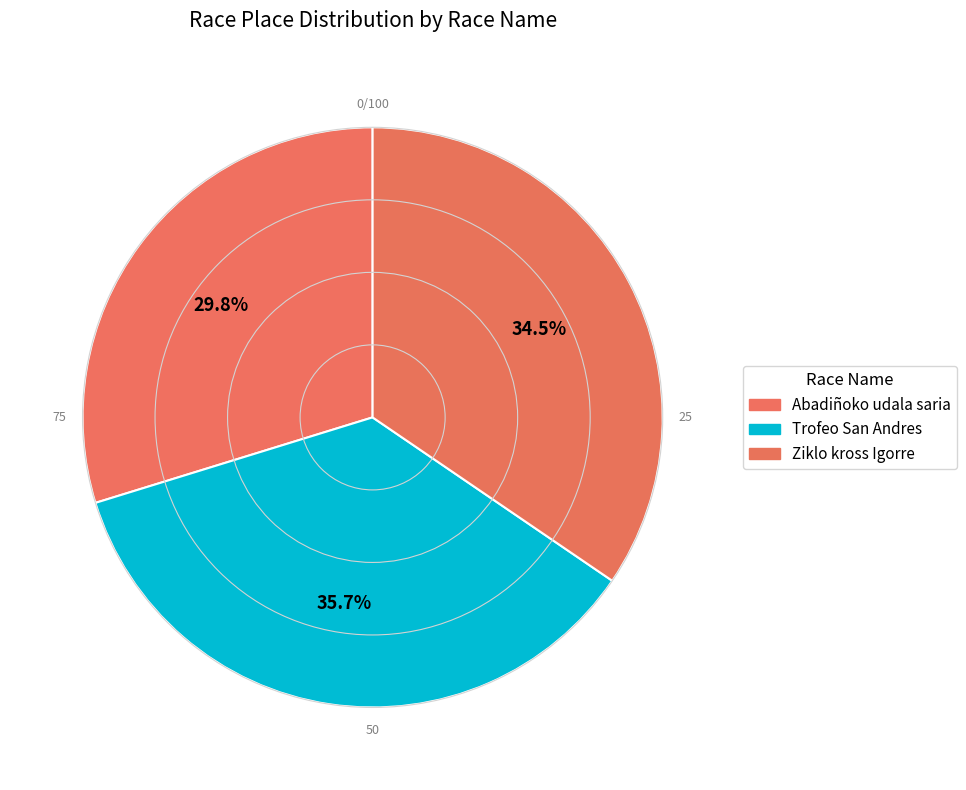

How many segments does this pie chart have?

3